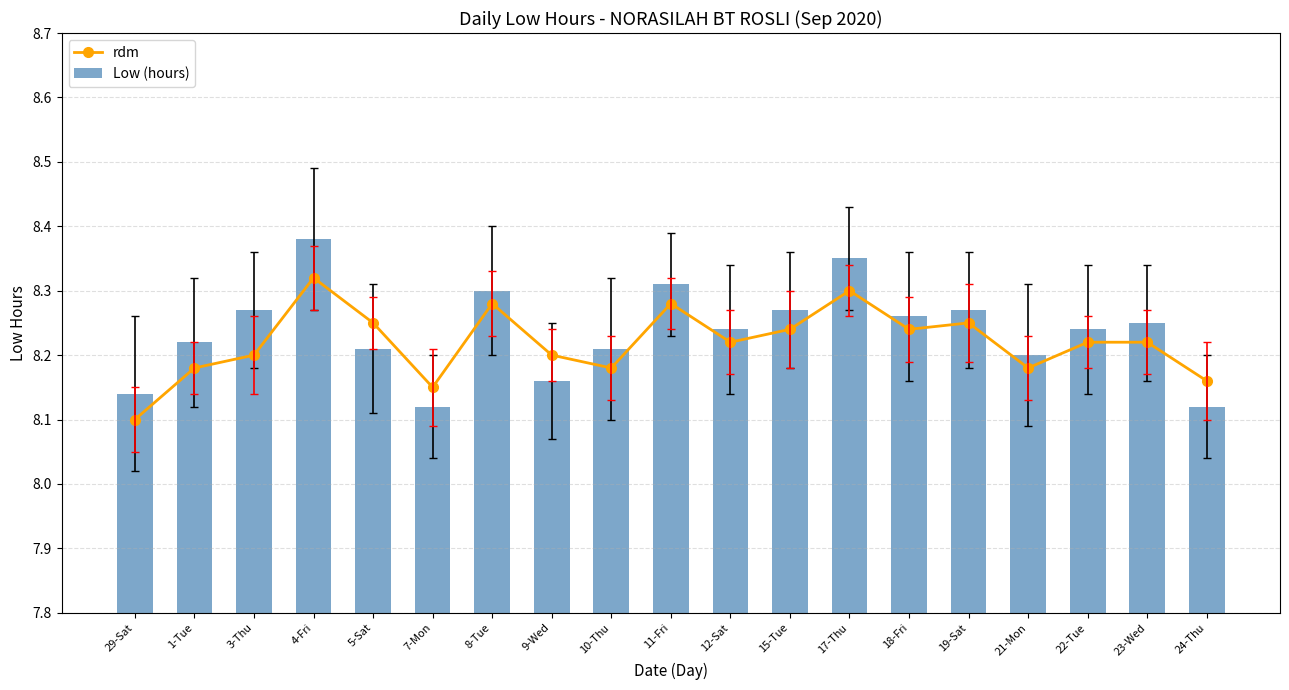

Where is Low (hours) nearest to the value 8?

7-Mon